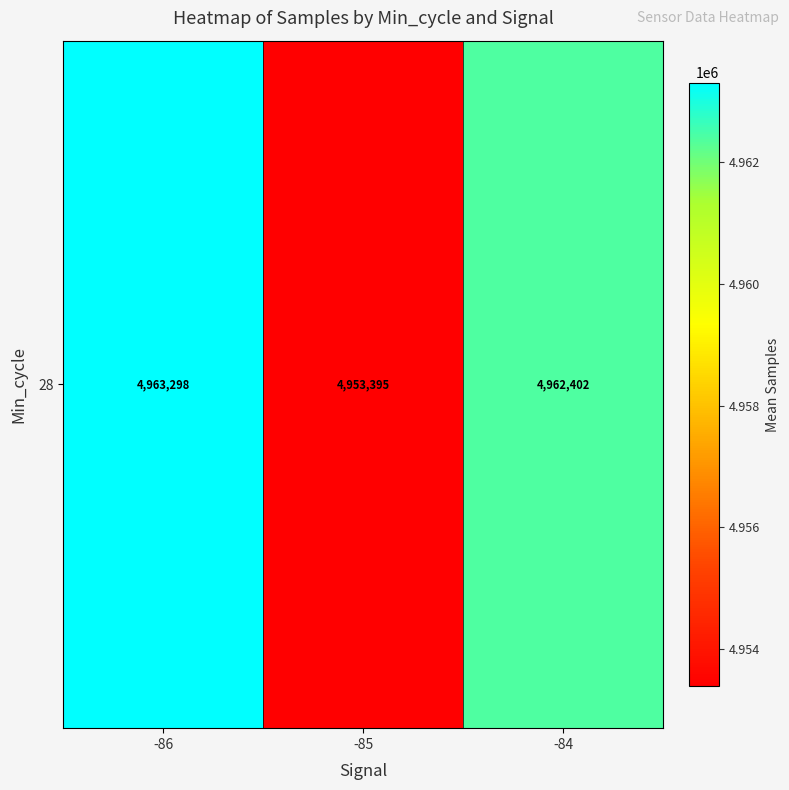

Rank the categories by value from lowest to highest.

-85, -84, -86